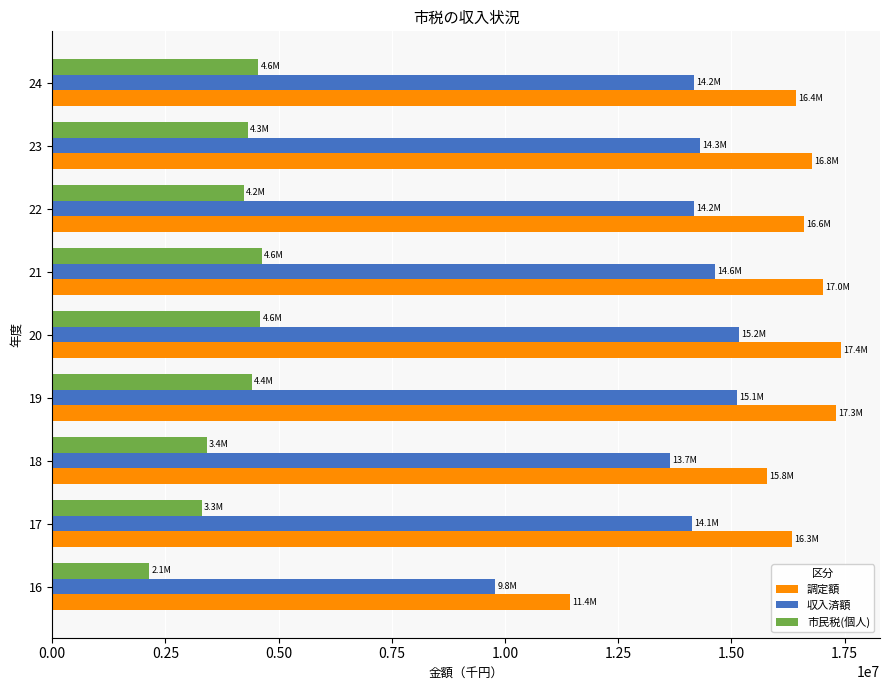

How many series are shown in this chart?

3